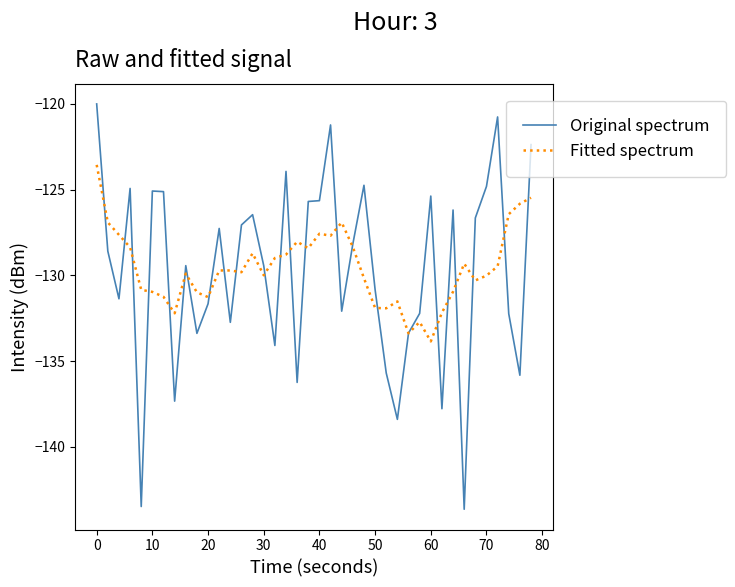

Rank the series by their maximum value, from highest to lowest.

Original spectrum, Fitted spectrum